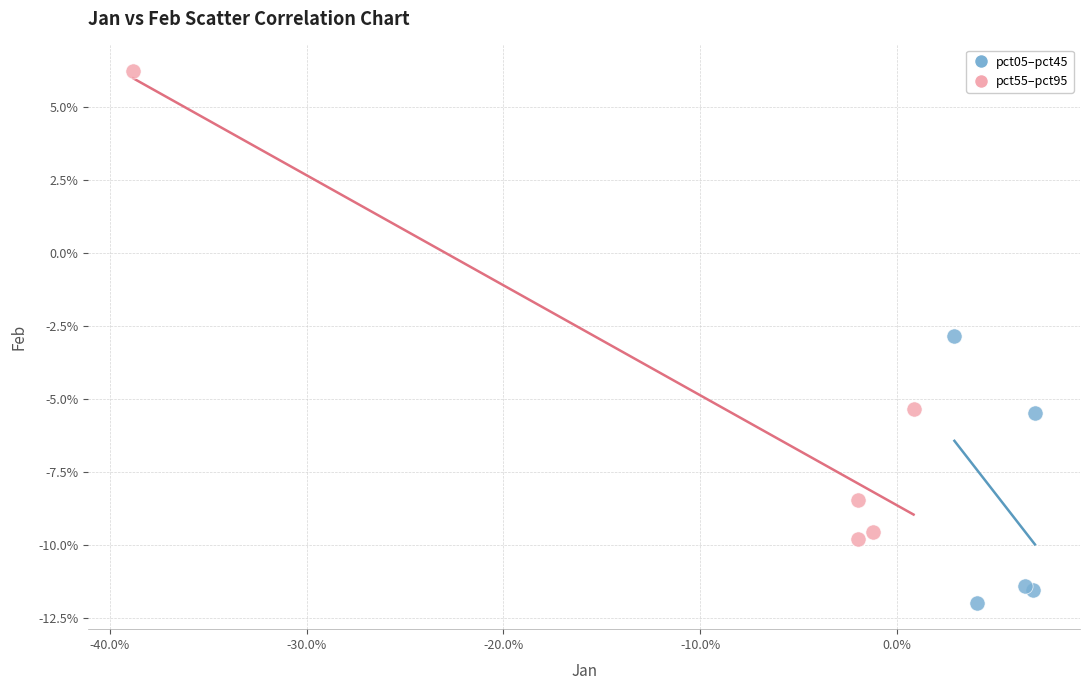

What are all the series names shown in the legend?

pct05–pct45, pct55–pct95